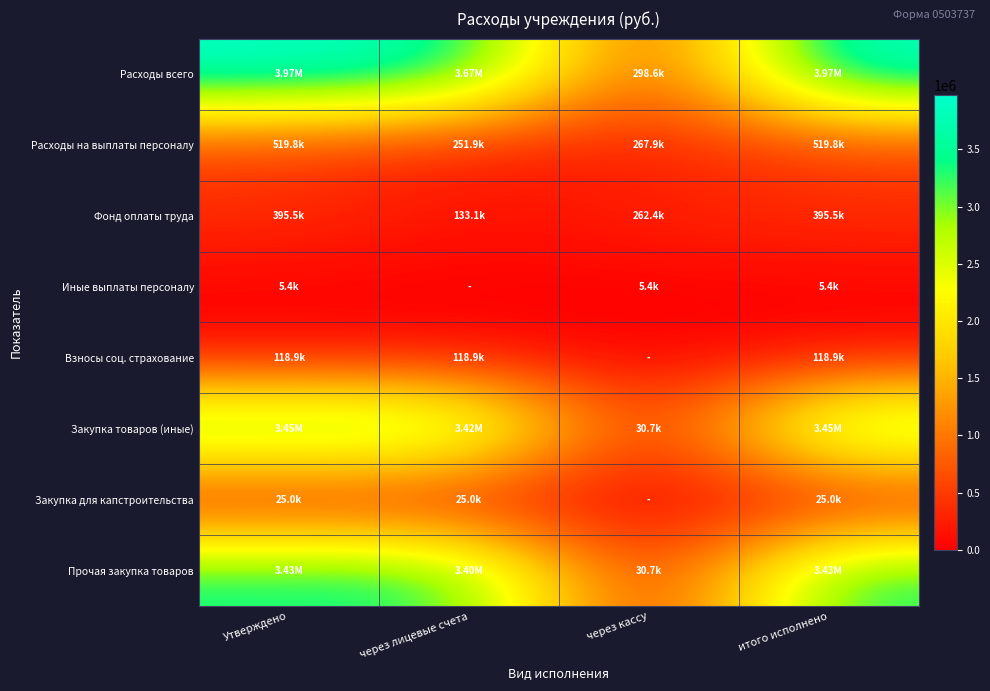

Between Утверждено and итого исполнено, which is larger?

Утверждено